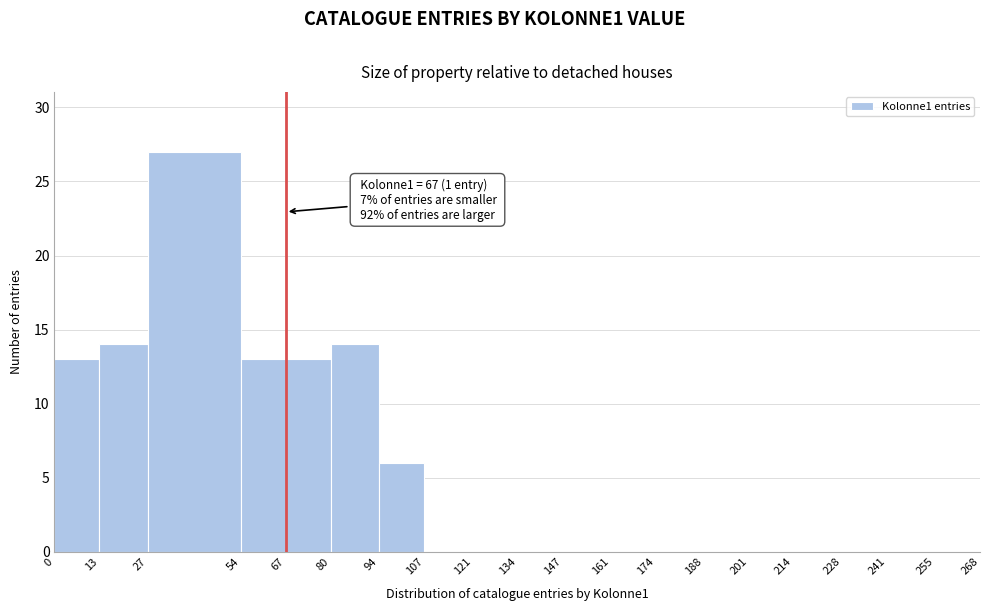

Which range on the x-axis has the tallest bar?

27 to 54